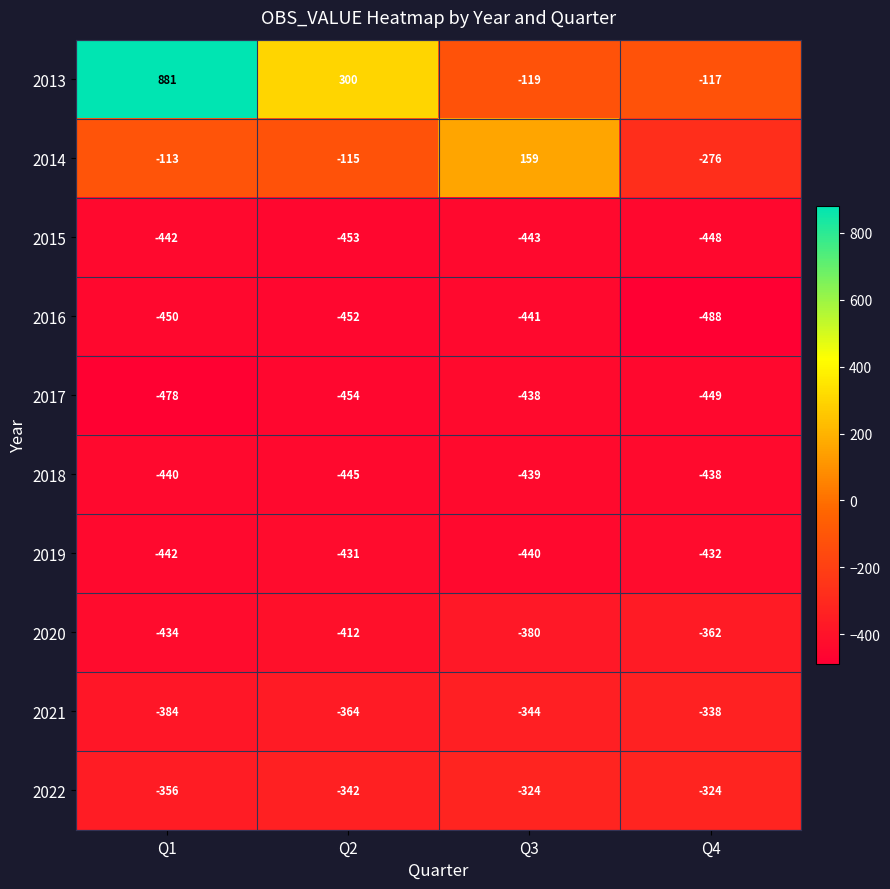

What is the difference between the highest and lowest values at Q2?

754